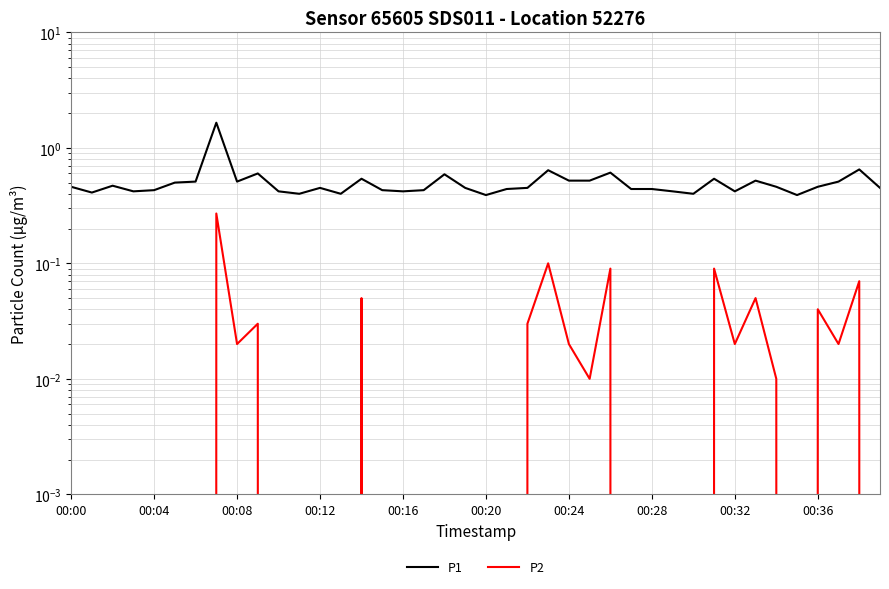

Rank the series by their maximum value, from lowest to highest.

P2, P1